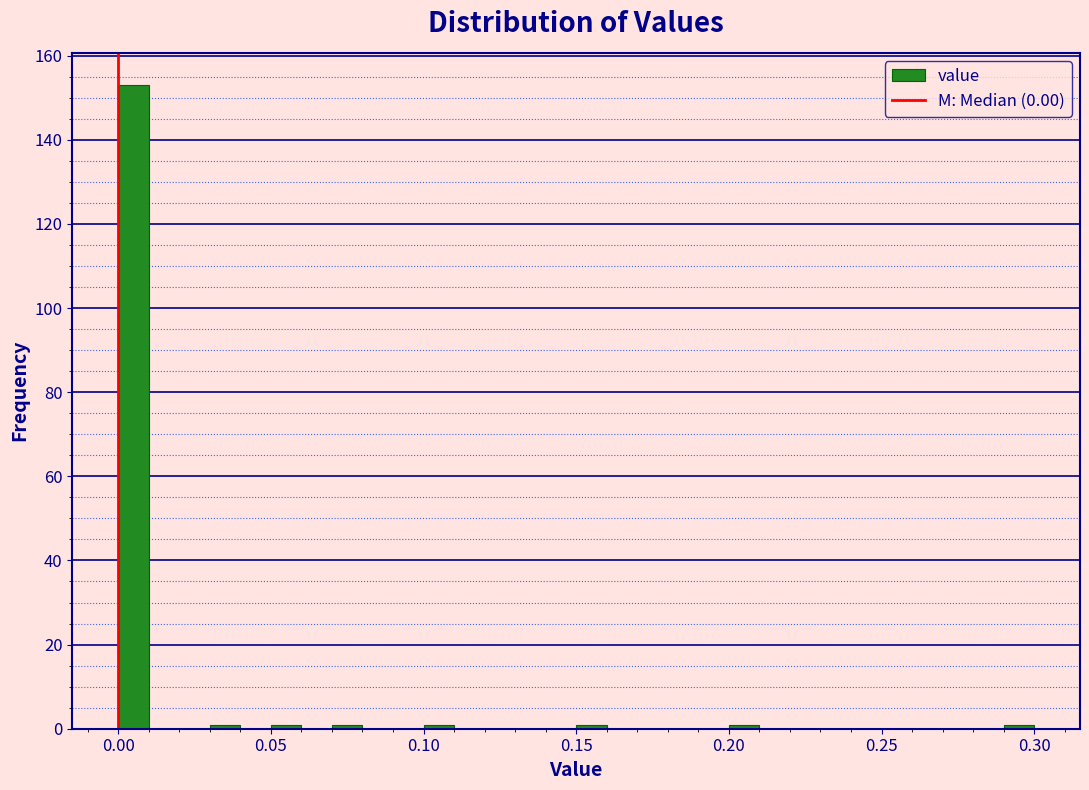

Around what value on the x-axis is the tallest bar? Give the approximate position of its centre, as read against the axis.

0.005